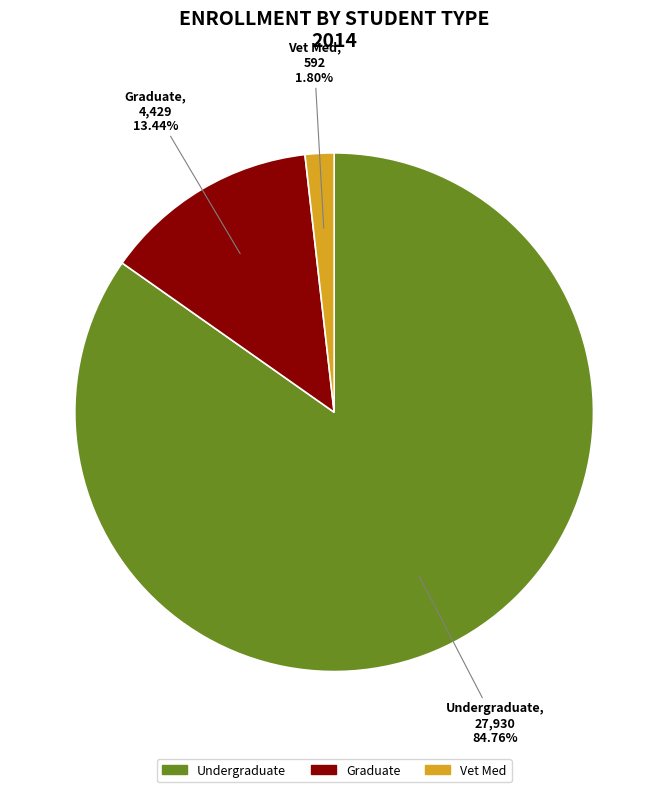

What is the largest slice in the pie chart?

Undergraduate